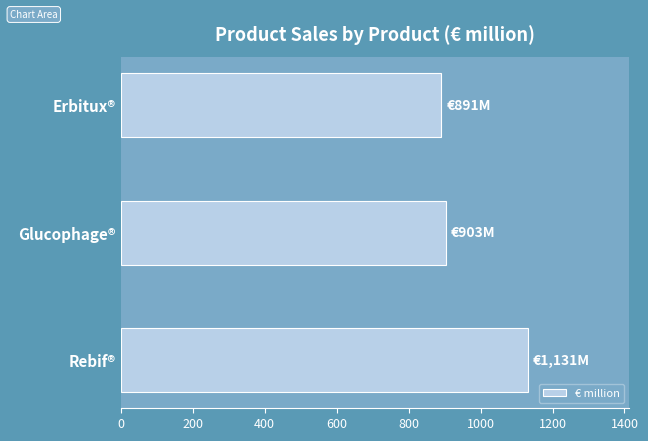

The chart shows a value of 1559 at Glucophage®. True or false?

False